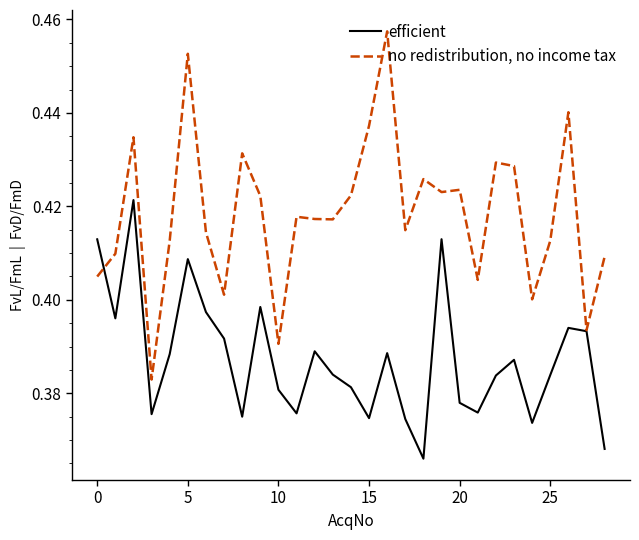

Which series has the largest total across all categories?

no redistribution, no income tax